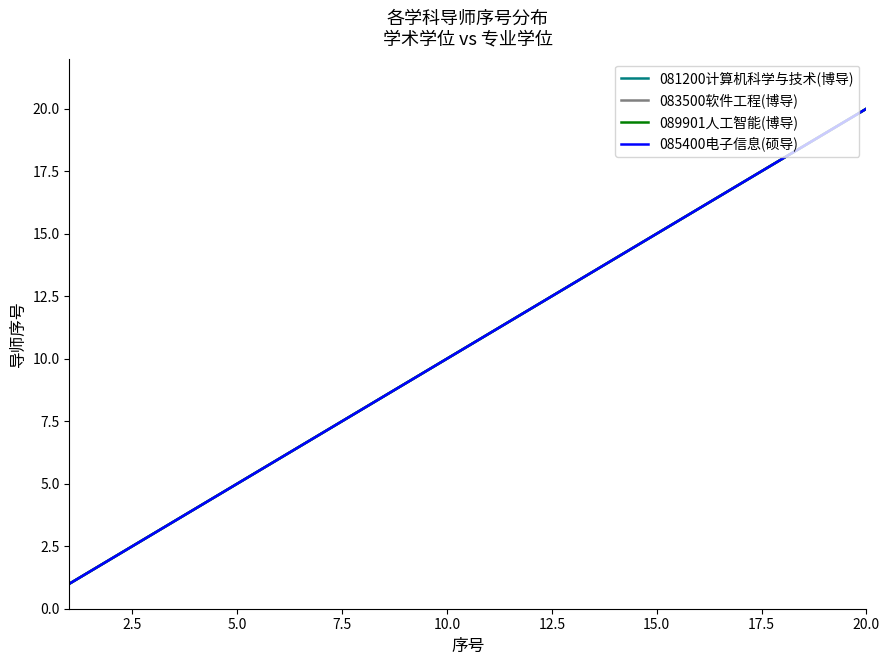

True or false: 081200计算机科学与技术(博导) has more than 2 interior local peaks.

False